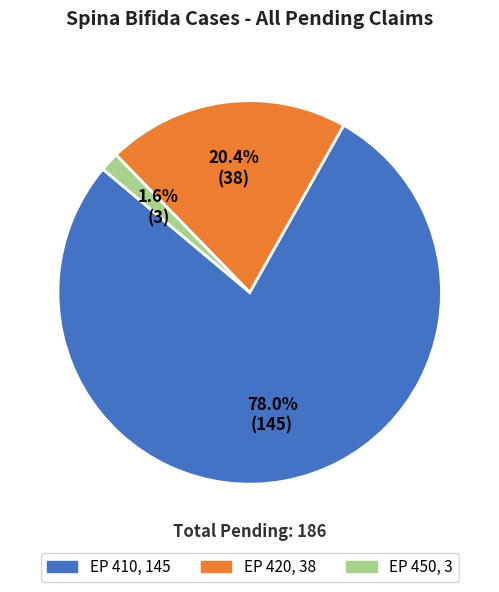

What is the total percentage of EP 410 and EP 420?

98.4%